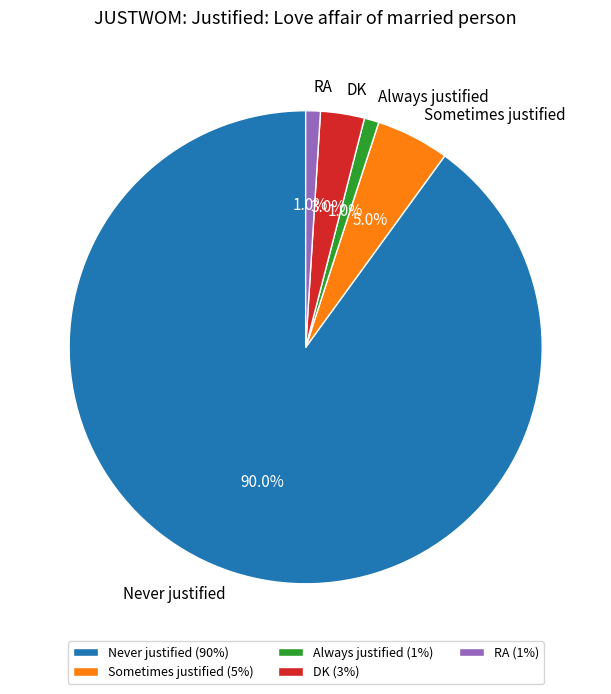

Is Never justified the majority of the pie?

Yes